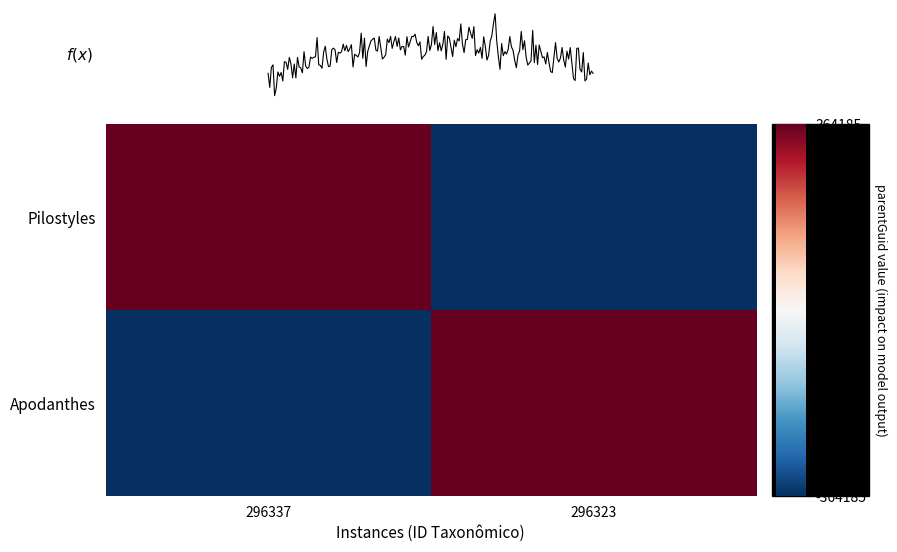

Which category has the lowest value in the Pilostyles series?

296323